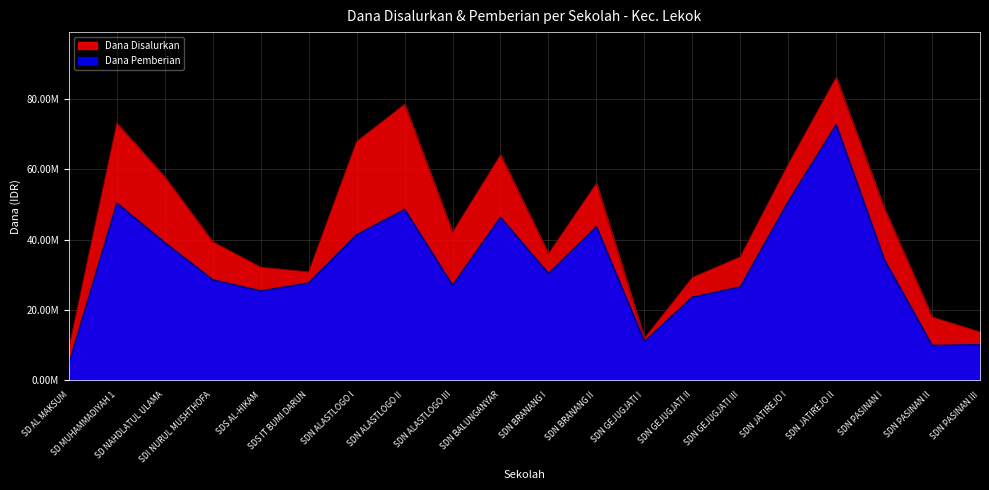

True or false: Dana Pemberian and Dana Disalurkan cross at least once.

False